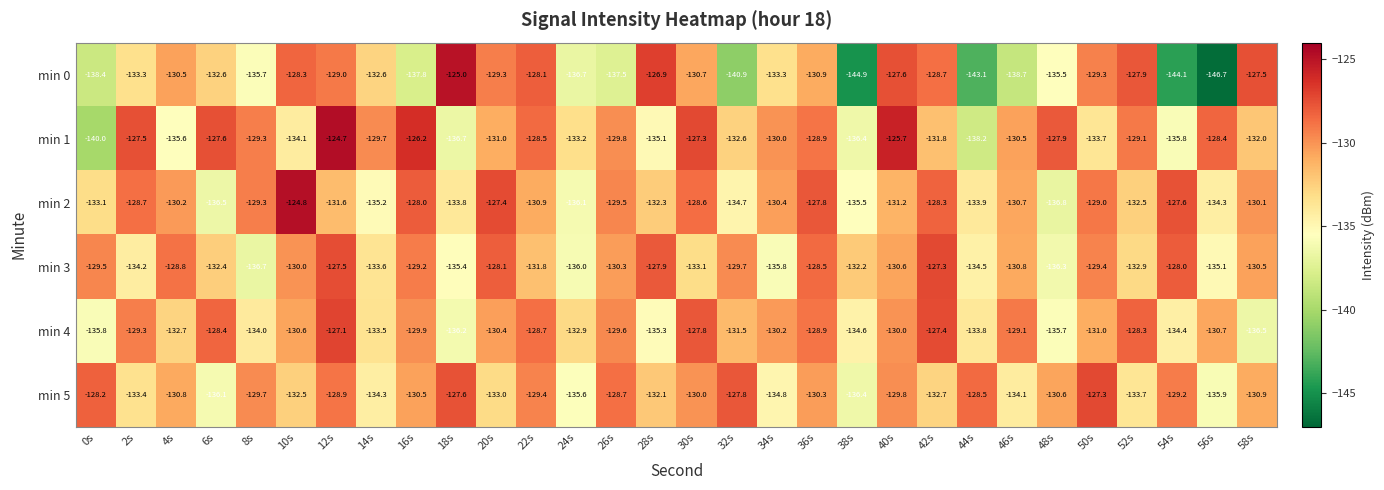

Rank the categories by min 5 value from highest to lowest.

50s, 18s, 32s, 0s, 44s, 26s, 12s, 54s, 22s, 8s, 40s, 30s, 36s, 16s, 48s, 4s, 58s, 28s, 10s, 42s, 20s, 2s, 52s, 46s, 14s, 34s, 24s, 56s, 6s, 38s